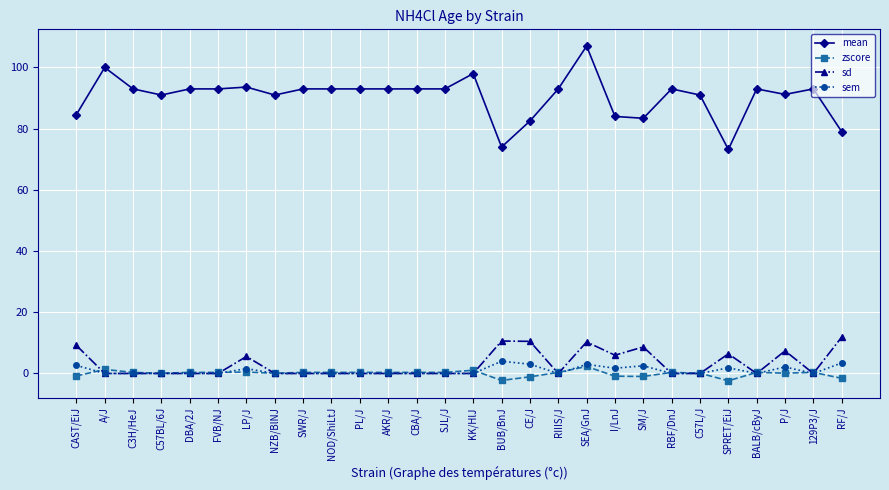

Where do sd and zscore first cross each other?

CAST/EiJ and A/J